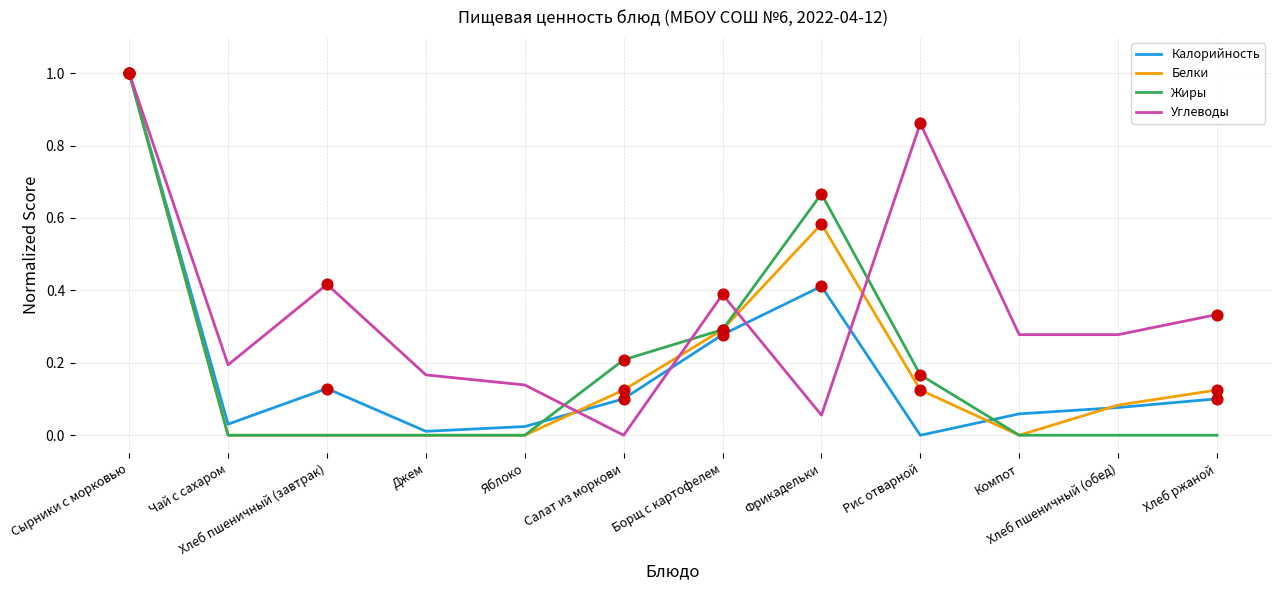

Between Сырники с морковью and Борщ с картофелем, which series saw the biggest shift?

Калорийность